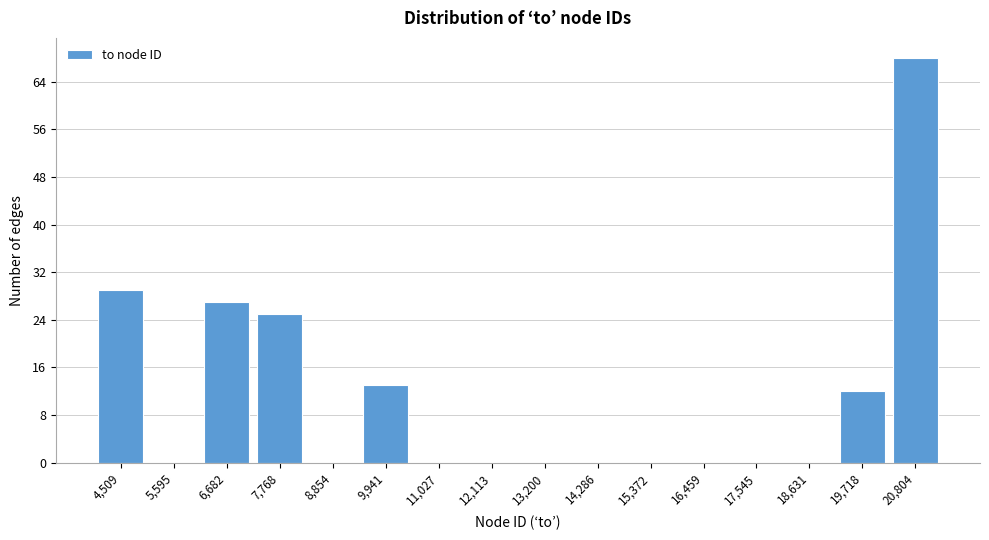

Reading left to right, extract all data points from this chart.

4,509=29	5,595=0	6,682=27	7,768=25	8,854=0	9,941=13	11,027=0	12,113=0	13,200=0	14,286=0	15,372=0	16,459=0	17,545=0	18,631=0	19,718=12	20,804=68